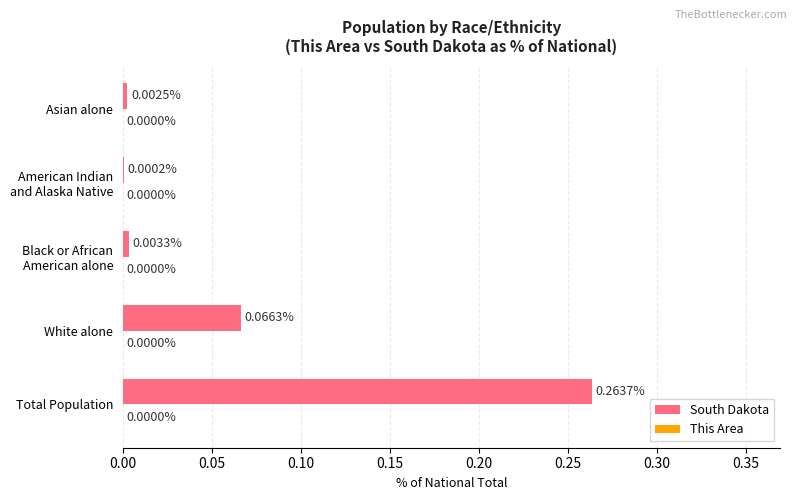

Which series changed the most between Total Population and White alone?

South Dakota